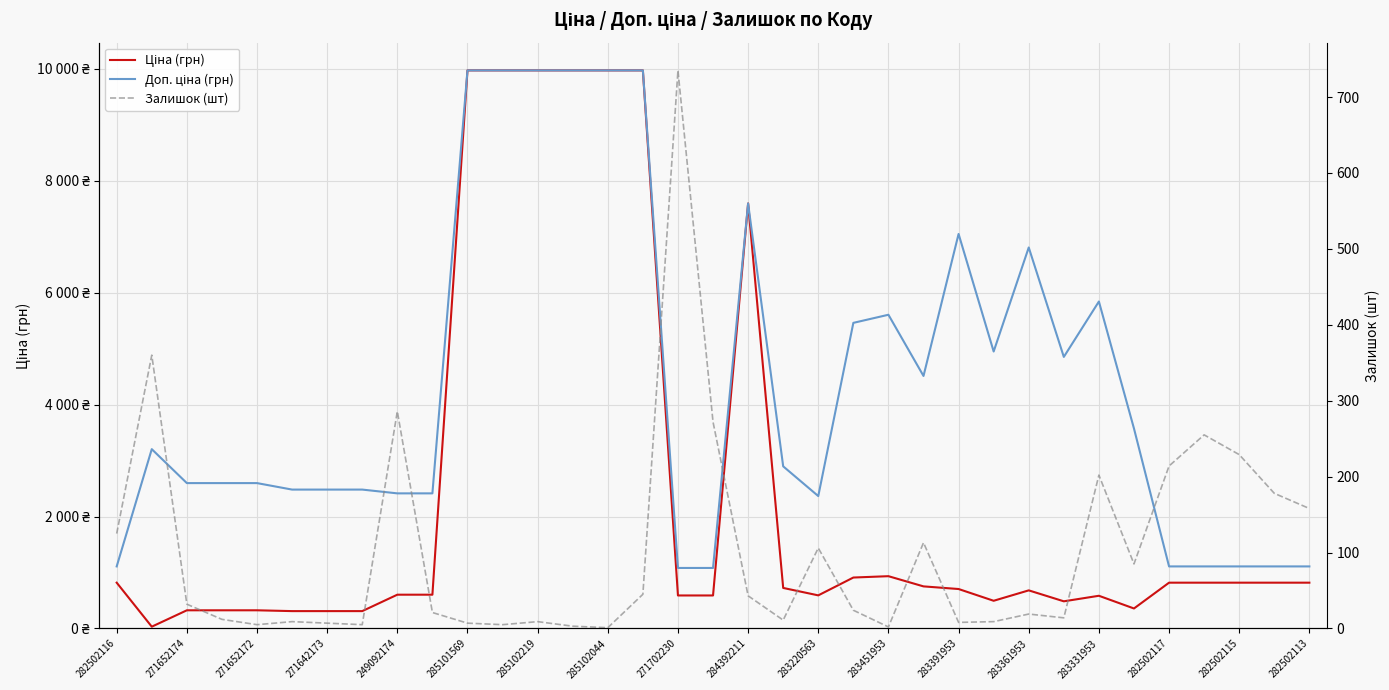

How many values in the Доп. ціна (грн) series exceed 2897?

18